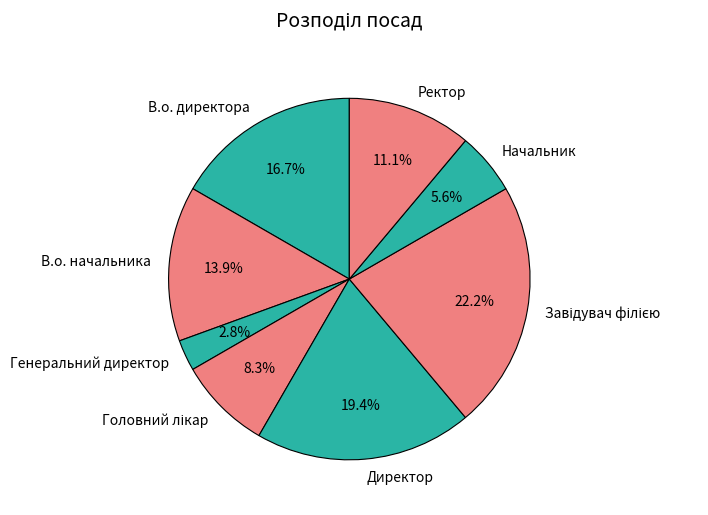

Which category has the smallest portion of the pie?

Генеральний директор